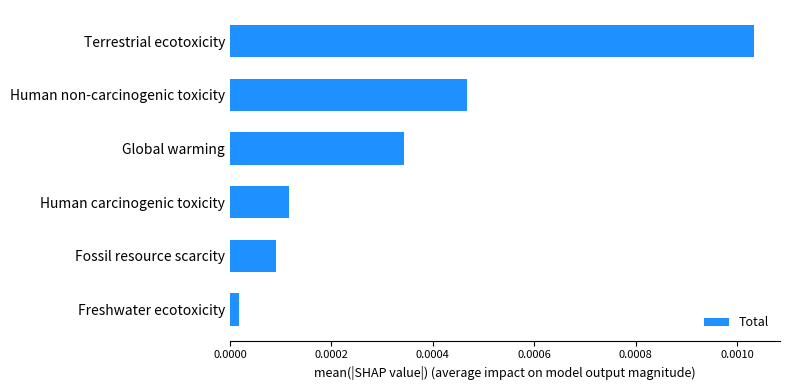

Are the bars grouped side by side (vs. stacked)?

No